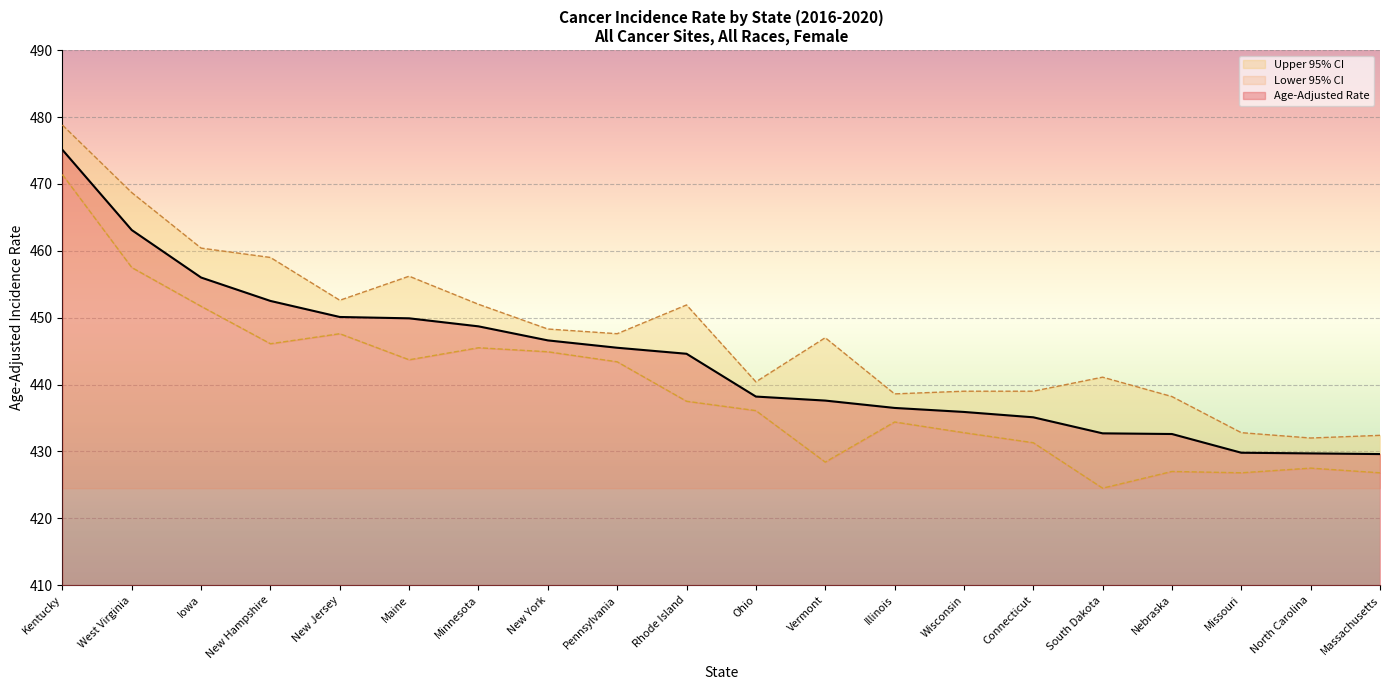

True or false: Lower 95% CI has more than 0 points higher than both neighbors.

True